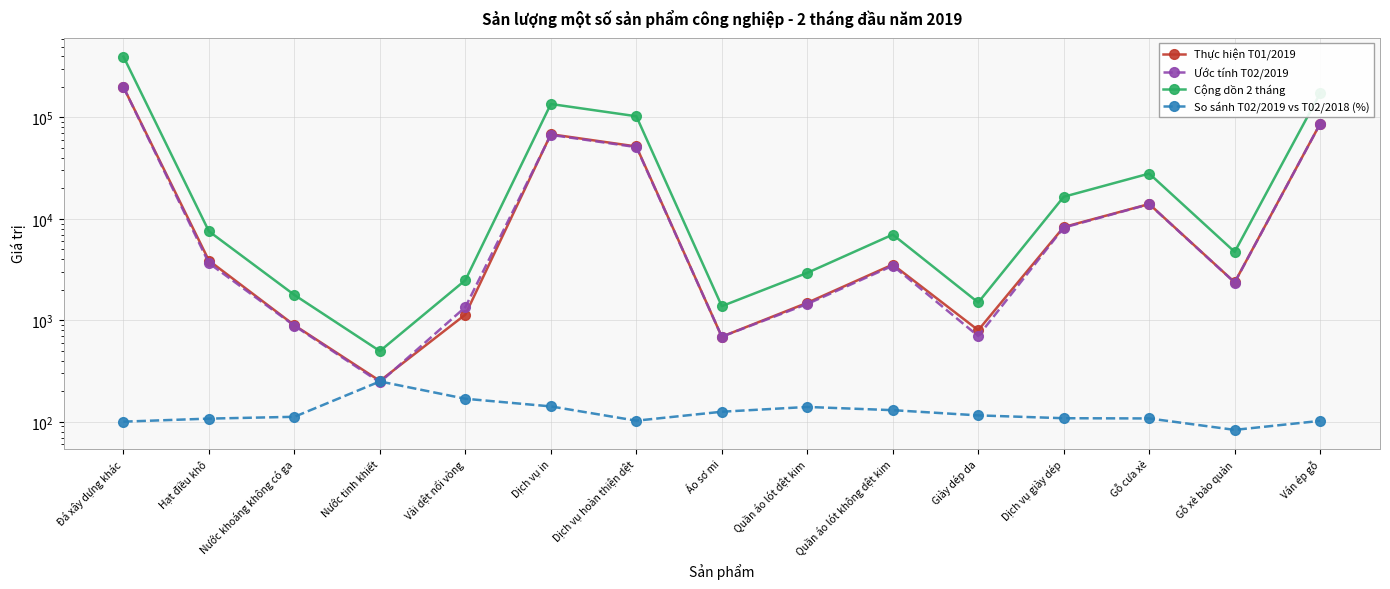

Rank the categories by Ước tính T02/2019 value from lowest to highest.

Nước tinh khiết, Áo sơ mi, Giày dép da, Nước khoáng không có ga, Vải dệt nổi vòng, Quần áo lót dệt kim, Gỗ xẻ bảo quản, Quần áo lót không dệt kim, Hạt điều khô, Dịch vụ giày dép, Gỗ cưa xẻ, Dịch vụ hoàn thiện dệt, Dịch vụ in, Ván ép gỗ, Đá xây dựng khác